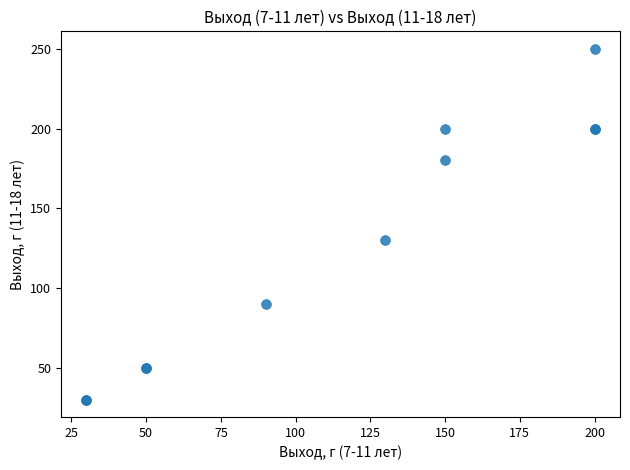

What Y value in the scatter plot is closest to 140?

130